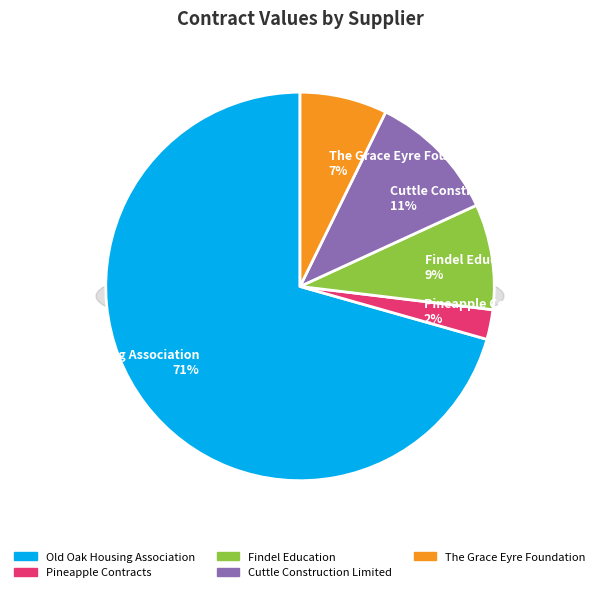

Is it true that Old Oak Housing Association is 71% of the pie?

True